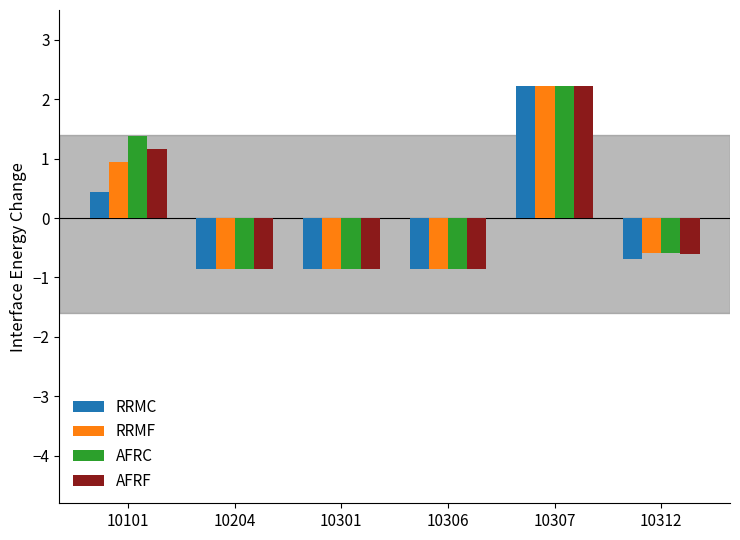

What is the maximum value shown in the chart?

2.2